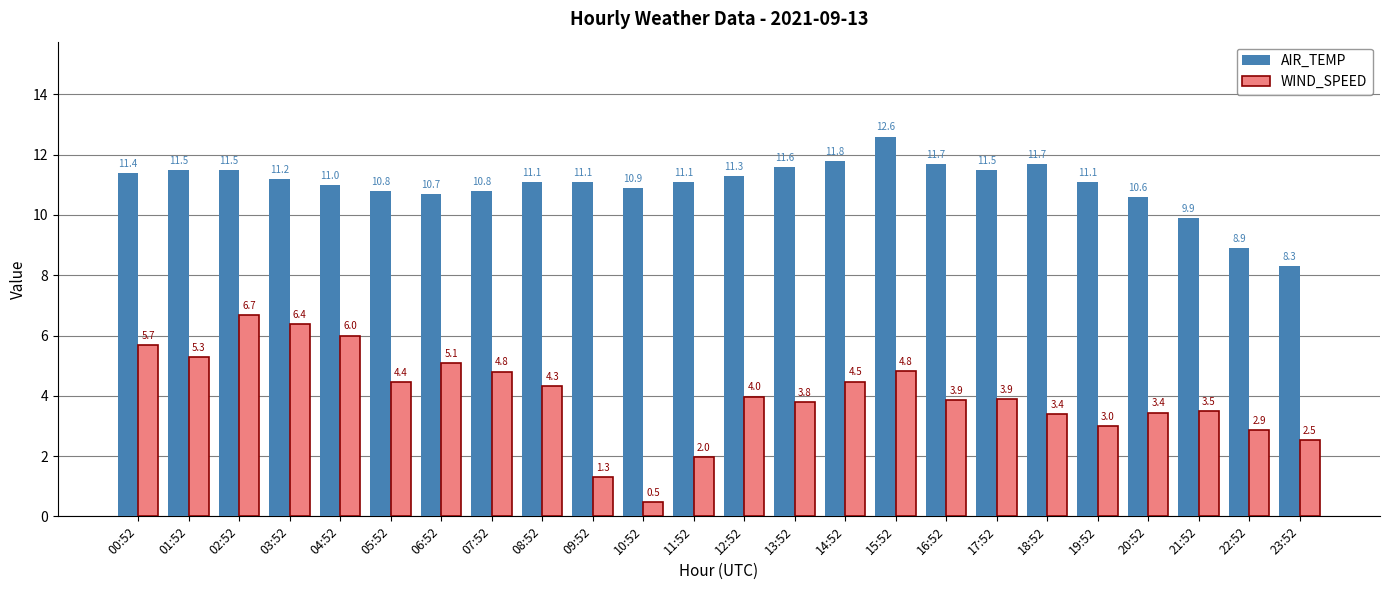

Are the bars horizontal?

No